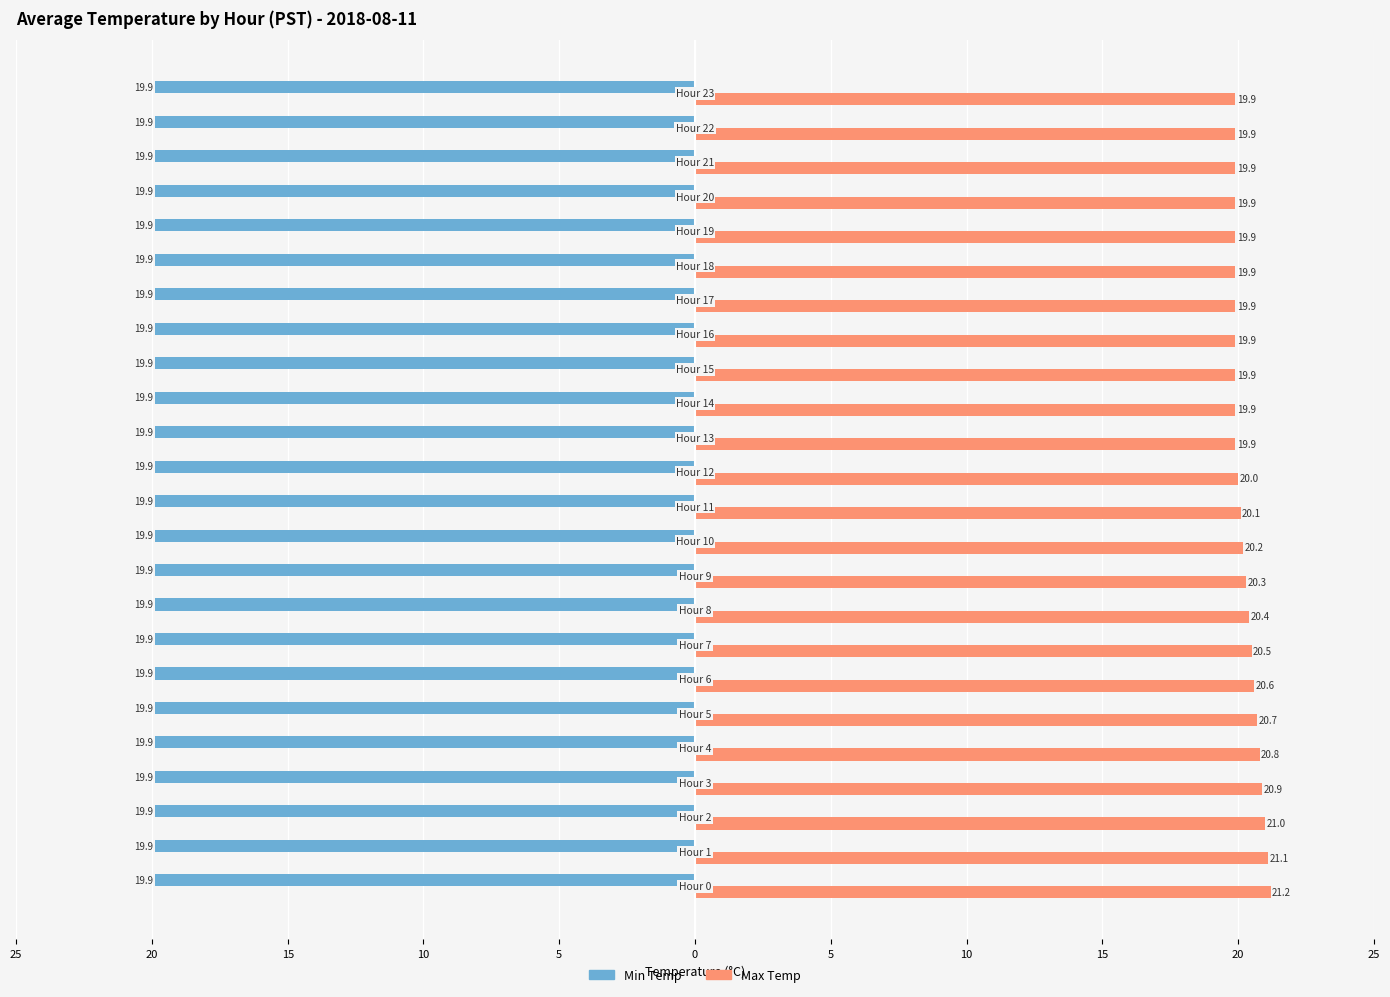

Which series has the largest range (max minus min)?

Max Temp